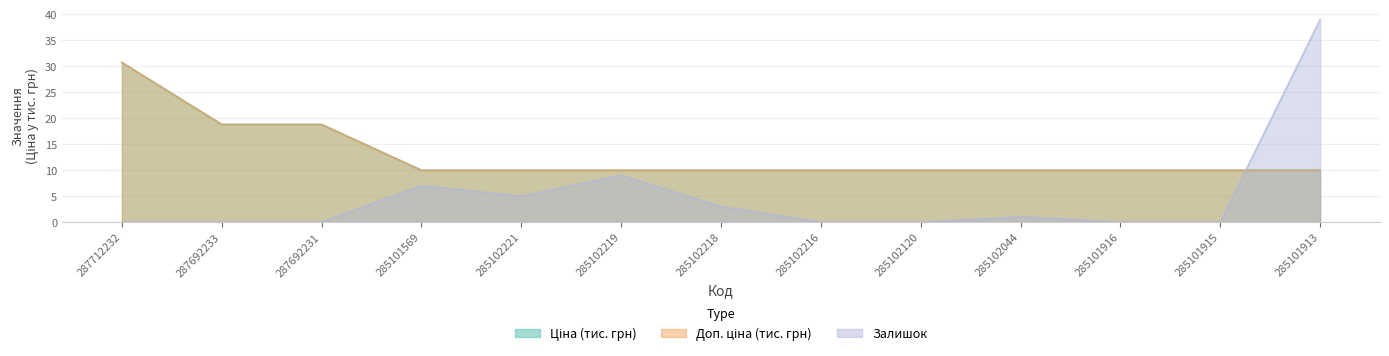

What is the label of the 7th point from the left?

285102218